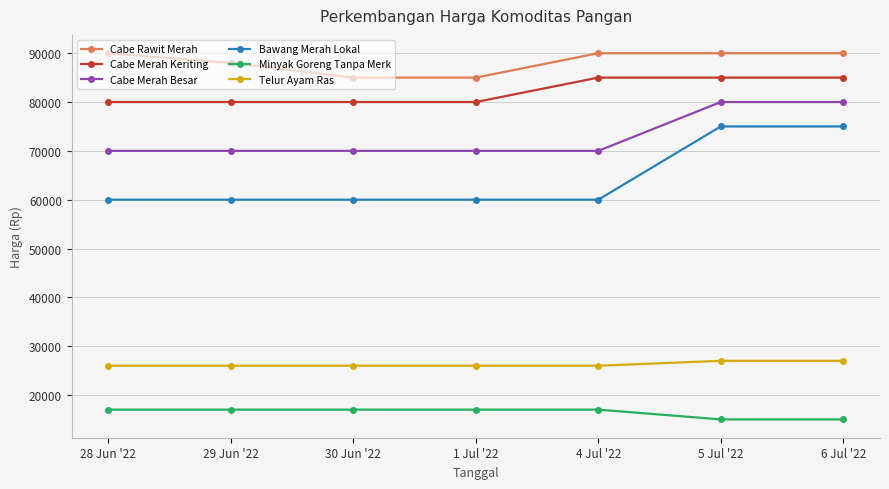

True or false: Bawang Merah Lokal and Cabe Merah Besar cross at least once.

False